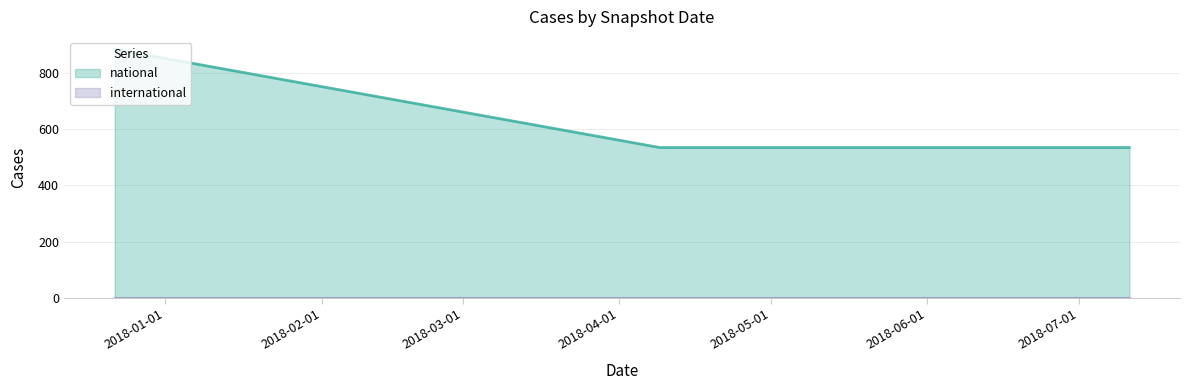

Which has a higher value, 2017-12-22 or 2018-04-09?

2017-12-22